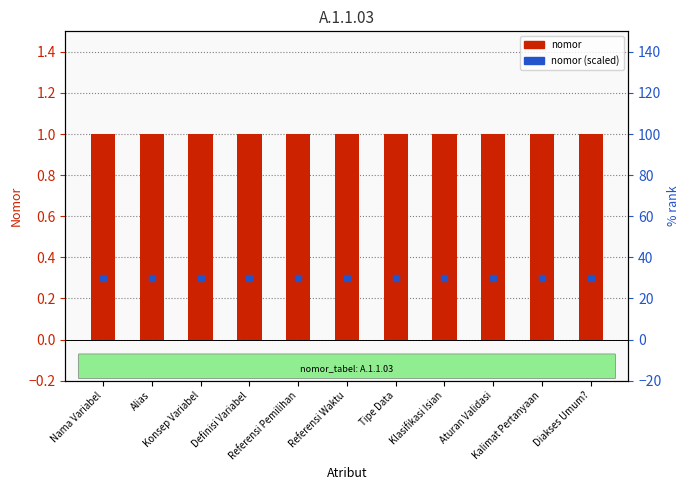

Which series reaches the minimum Y coordinate?

nomor (scaled)